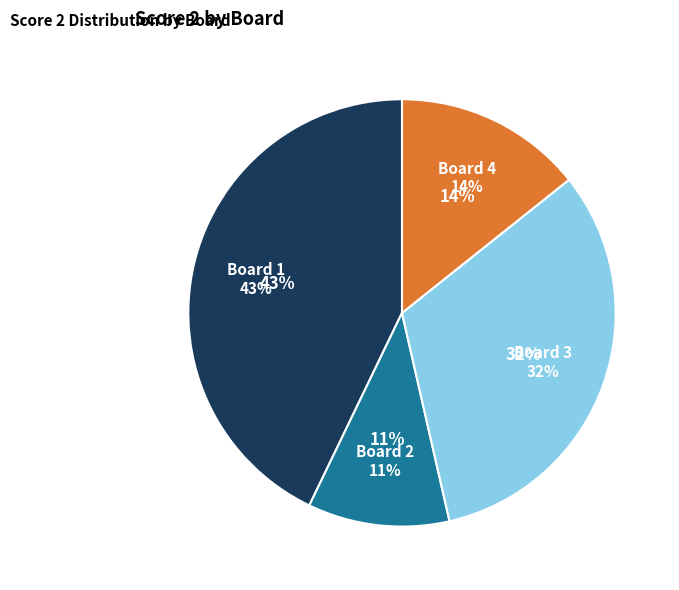

Count the number of slices in the pie.

4